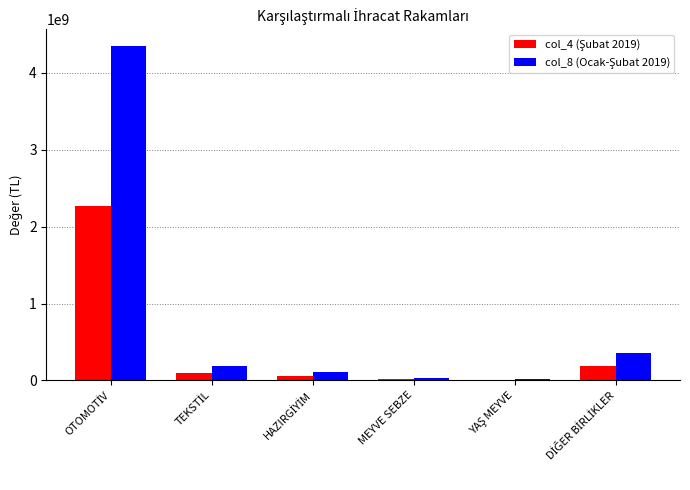

What is the average value of the col_4 (Şubat 2019) series?

437805762.8